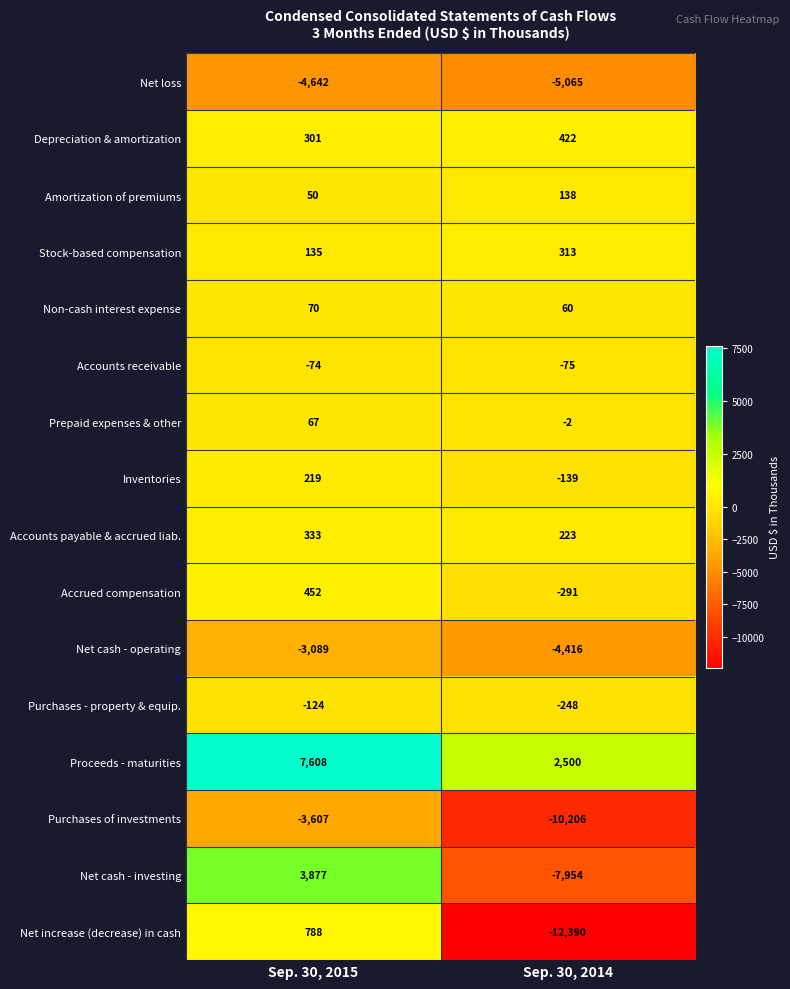

Which series has the widest spread of values?

Net increase (decrease) in cash